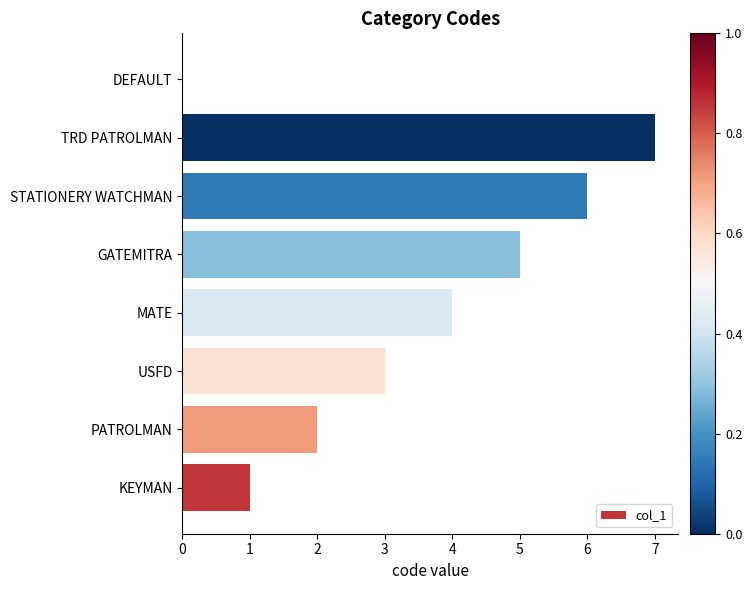

What is the maximum value shown in the chart?

7